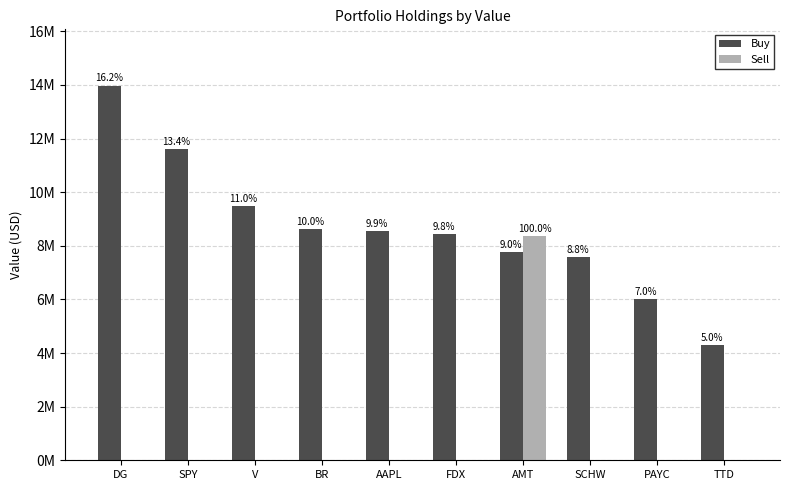

At AMT, list the series in order from smallest to largest.

Buy, Sell